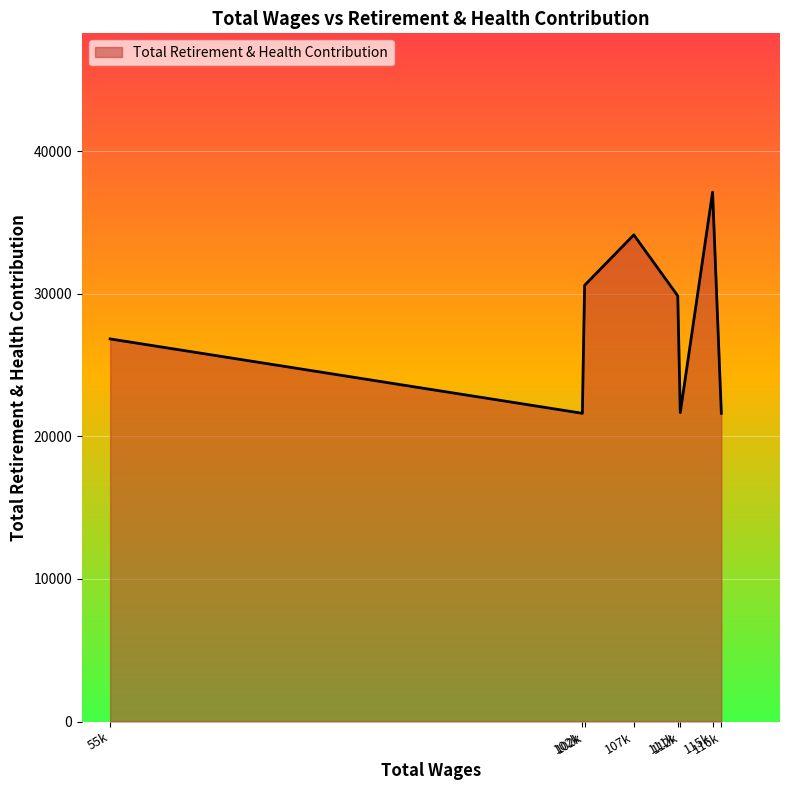

Count the number of categories in the chart.

8